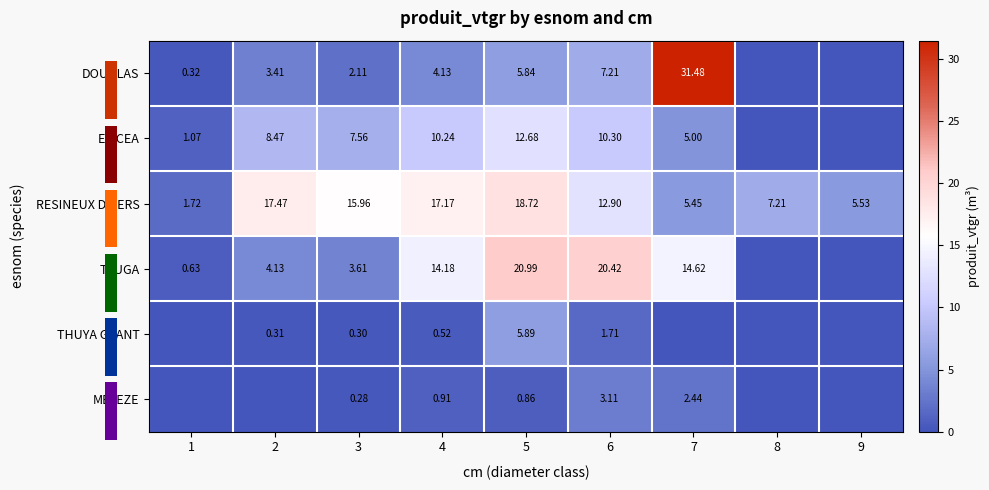

At 5, list the series in order from smallest to largest.

MELEZE, DOUGLAS, THUYA GEANT, EPICEA, RESINEUX DIVERS, TSUGA